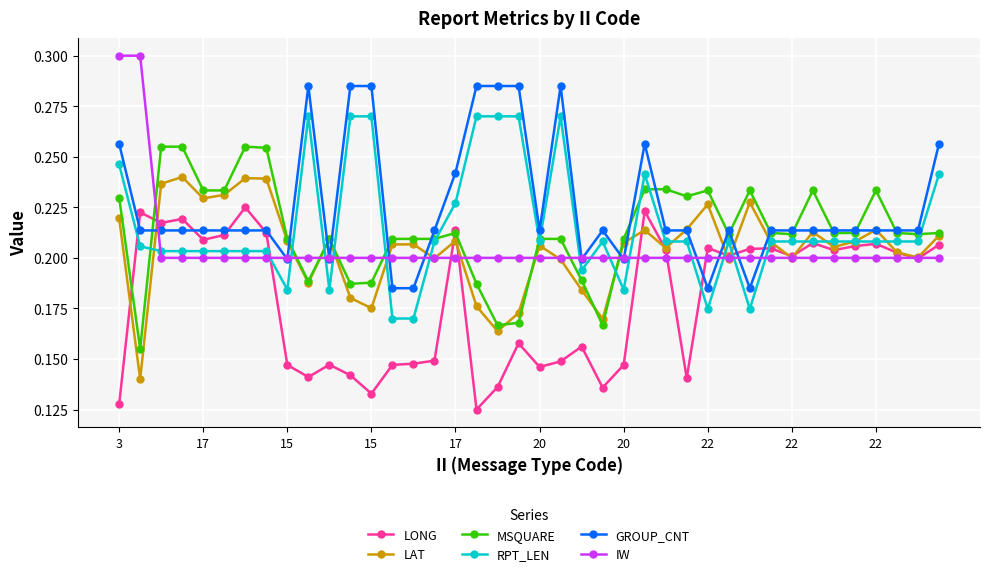

How many LAT values are between 0 and 1?

40